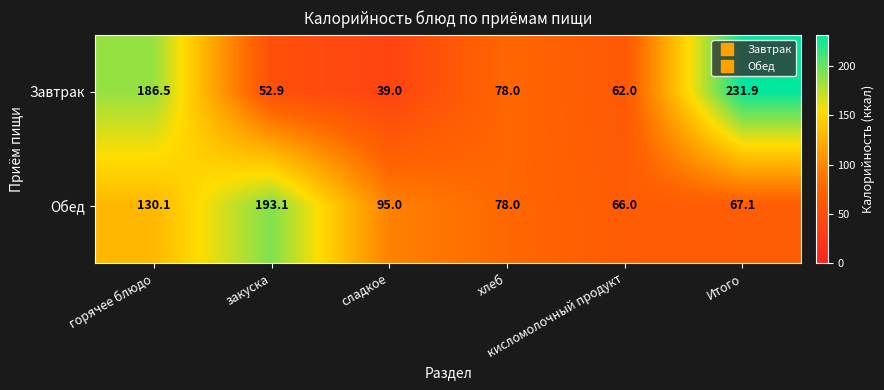

Which series has the largest range (max minus min)?

Завтрак